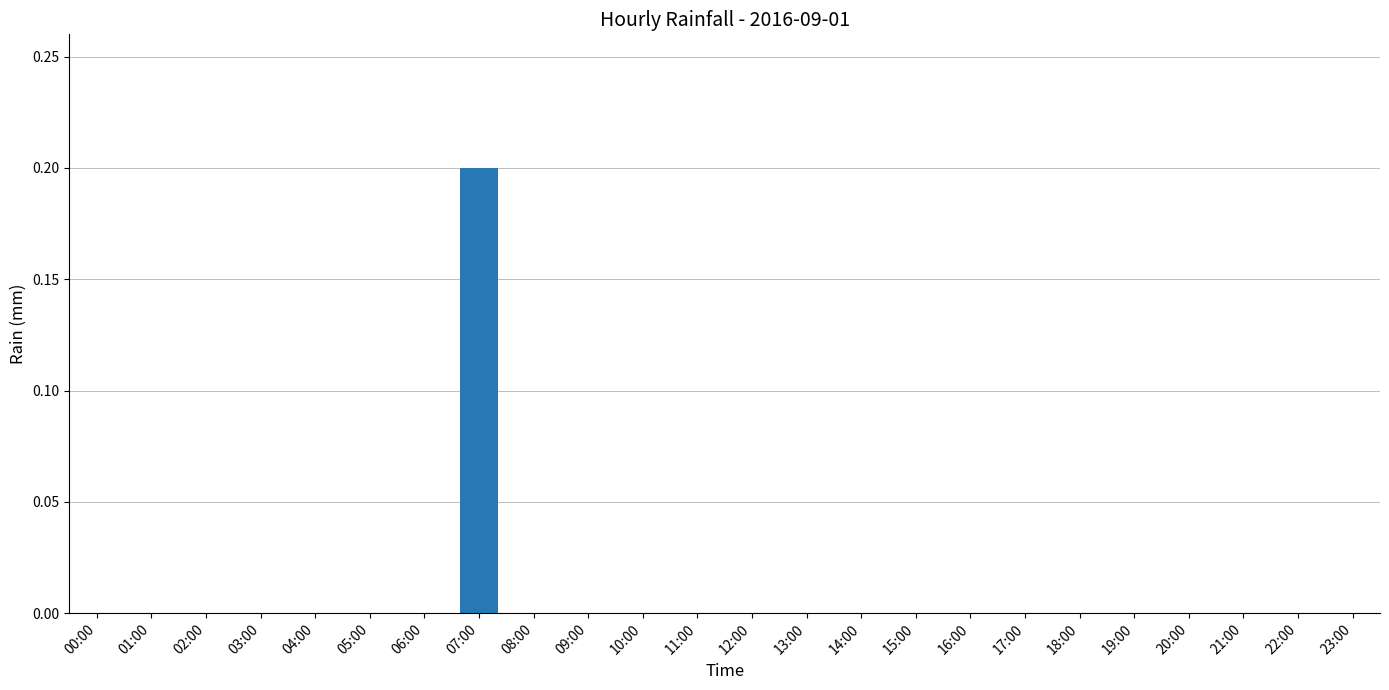

What is the change in value from 07:00 to 19:00?

-0.2